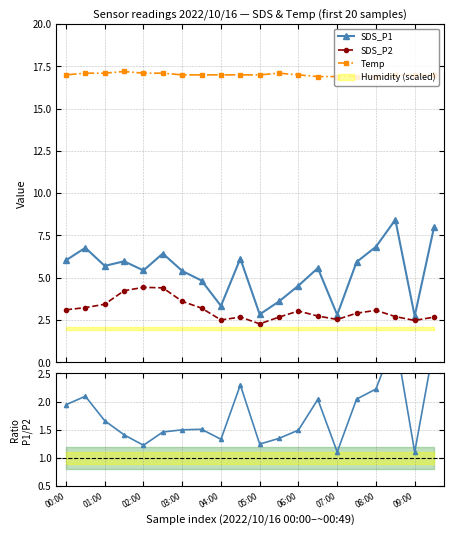

The value of P1/P2 ratio at 13 is 2.0. True or false?

True